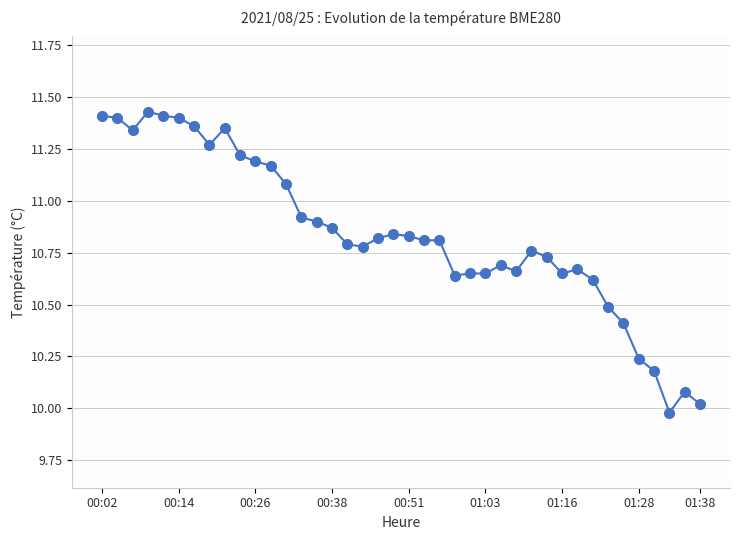

True or false: the data has more than 1 interior local peaks.

True